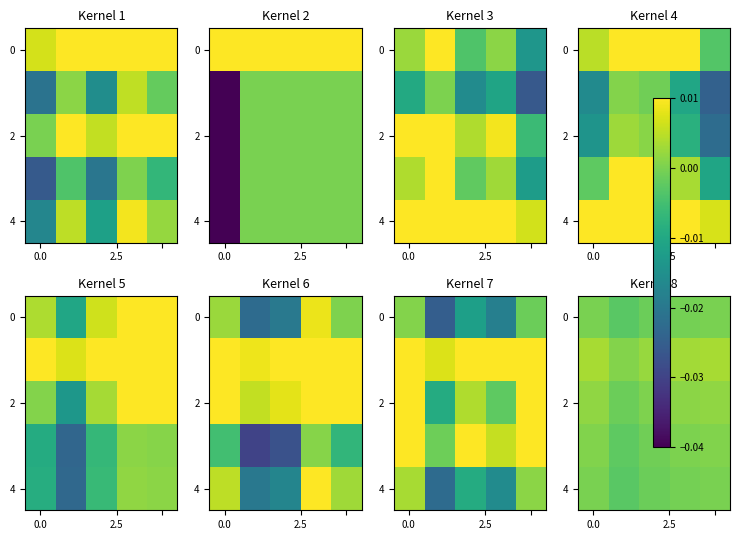

At how many categories does at least one series exceed 0?

5